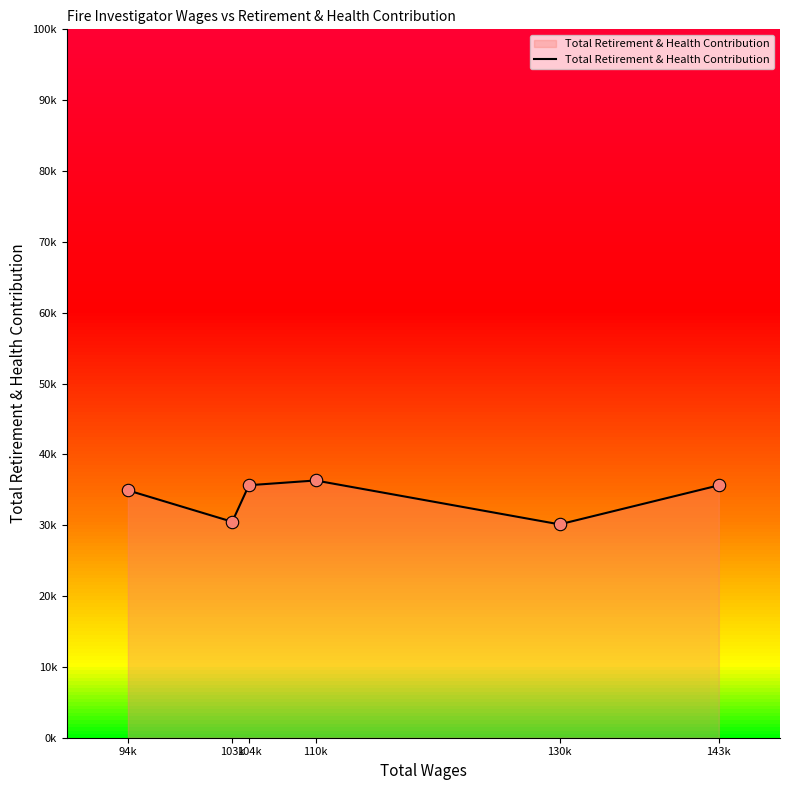

Which has a higher value, 103k or 110k?

110k